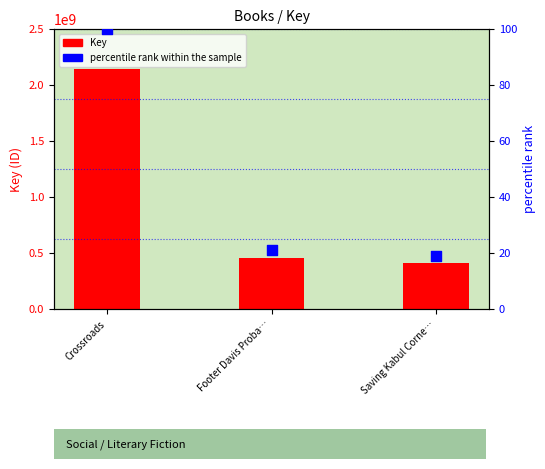

At how many categories does at least one series exceed 1933039194?

1